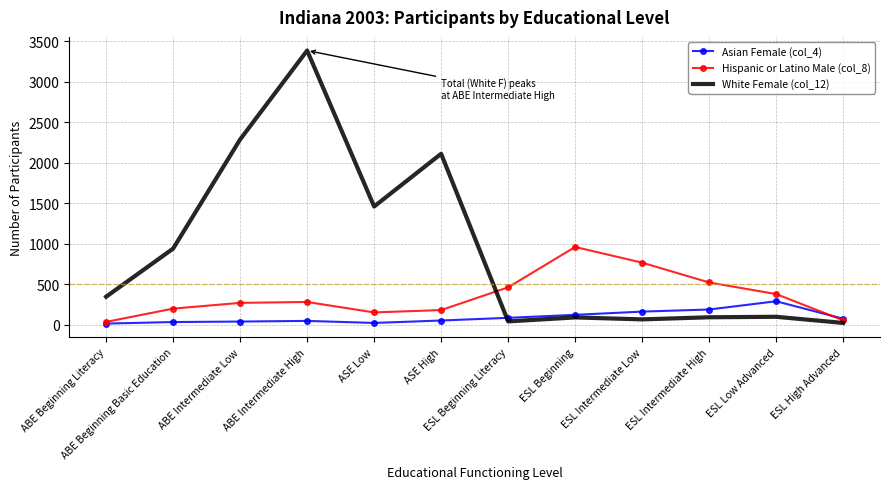

Is it true that Asian Female (col_4) equals 37 at ABE Intermediate Low?

True